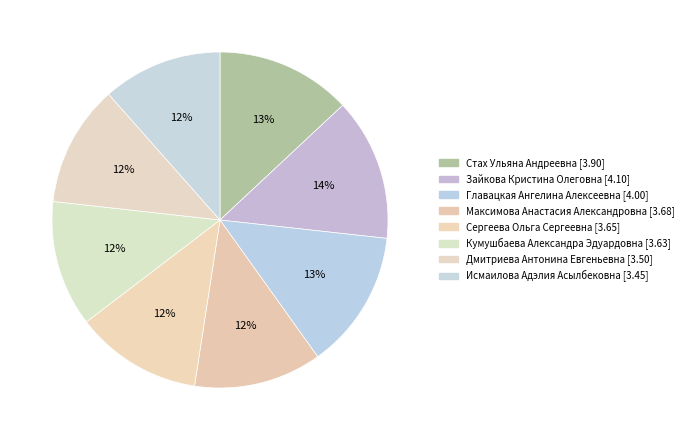

What percentage is the Исмаилова Адэлия Асылбековна slice, to the nearest percent?

12%